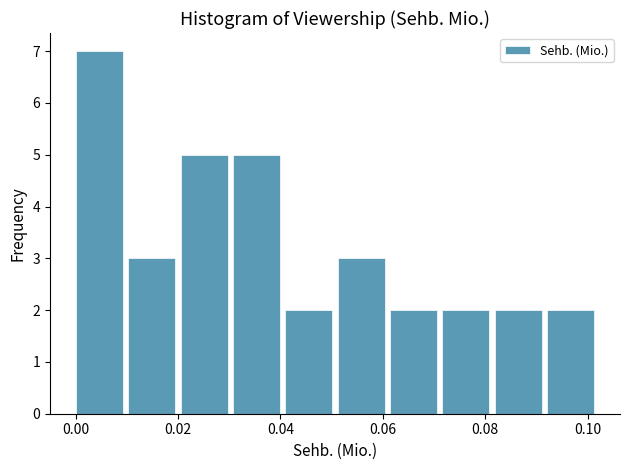

How tall is the bar that spans 0.010 to 0.020 on the x-axis? Neither the bar edges nor the heights are printed on the chart, so give them approximately, as read against the axes.

3